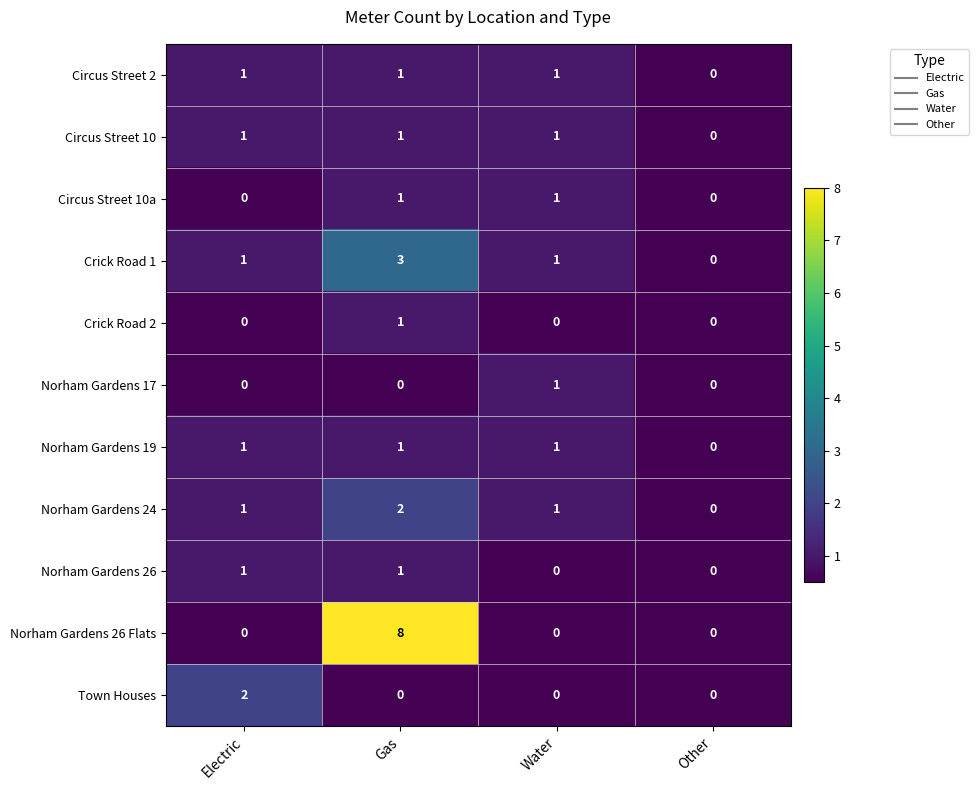

The value of Circus Street 2 at Other is -1. True or false?

False